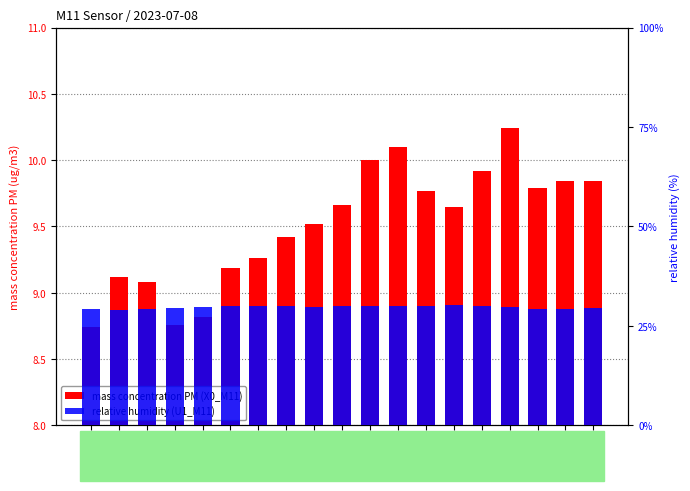

Reading left to right, extract all data points from this chart.

mass concentration PM (X0_M11): 8.7	9.1	9.1	8.8	8.8	9.2	9.3	9.4	9.5	9.7	10.0	10.1	9.8	9.7	9.9	10.2	9.8	9.8	9.8
relative humidity (U1_M11): 29.3	29.0	29.3	29.5	29.8	29.9	30.1	29.9	29.7	29.9	30.0	30.1	30.1	30.3	30.0	29.7	29.3	29.3	29.5